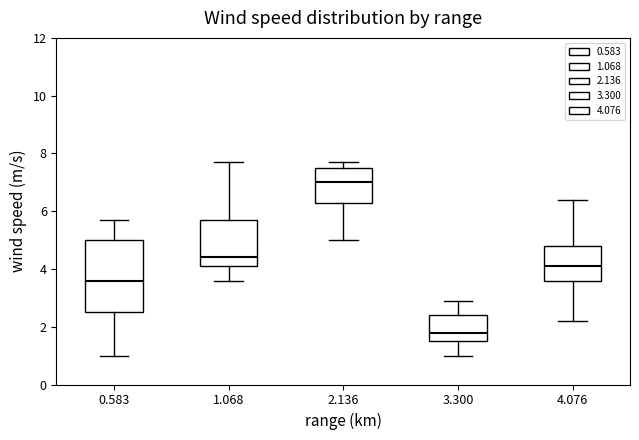

Which box has the highest median line?

2.136